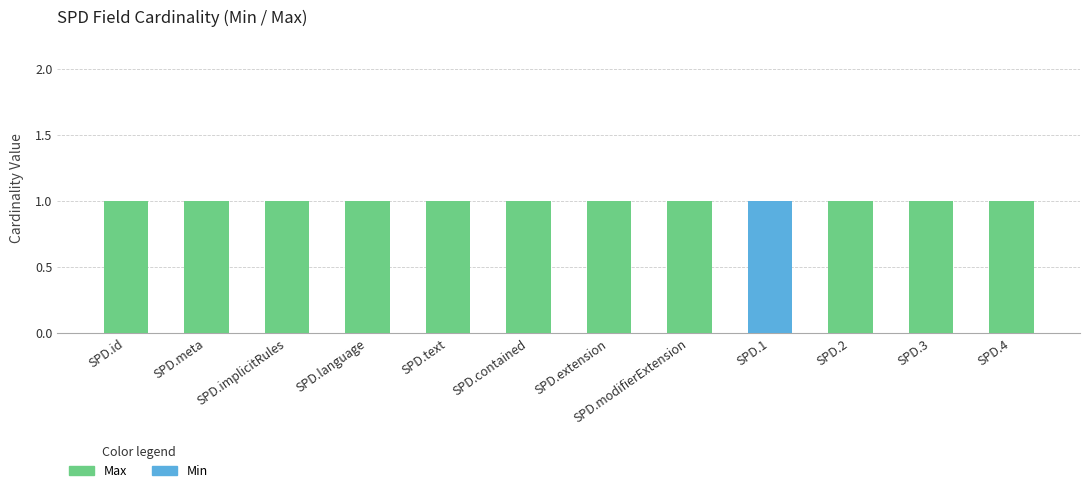

What are all the series names shown in the legend?

Max, Min